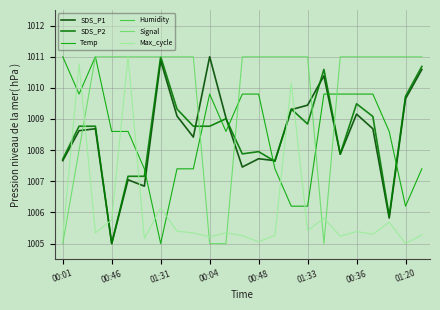

What is the lowest value of the SDS_P2 series?

1005.0